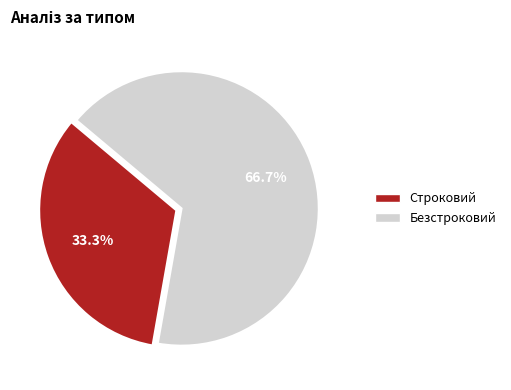

Is it true that Строковий is 33% of the pie?

True